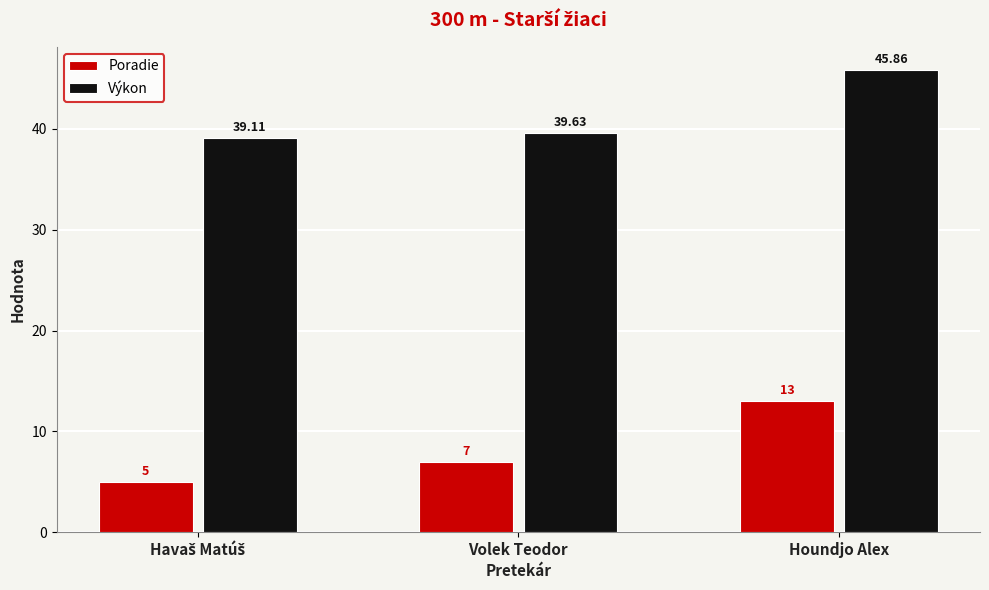

What position from the right is Volek Teodor?

2